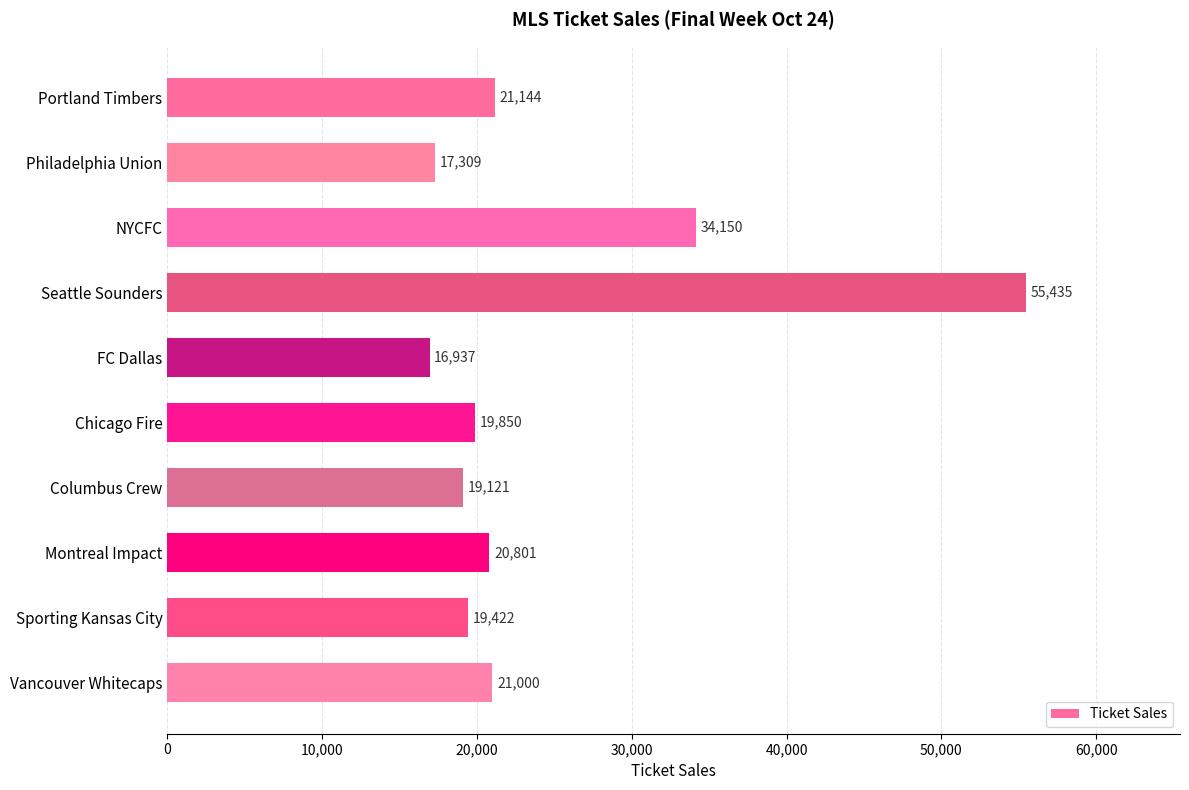

At which category does the chart reach its peak across all series?

Seattle Sounders